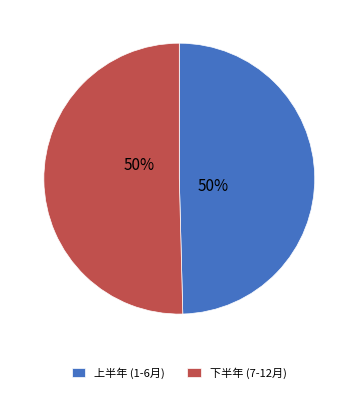

Is the sum of 下半年 (7-12月) and 上半年 (1-6月) greater than half?

Yes